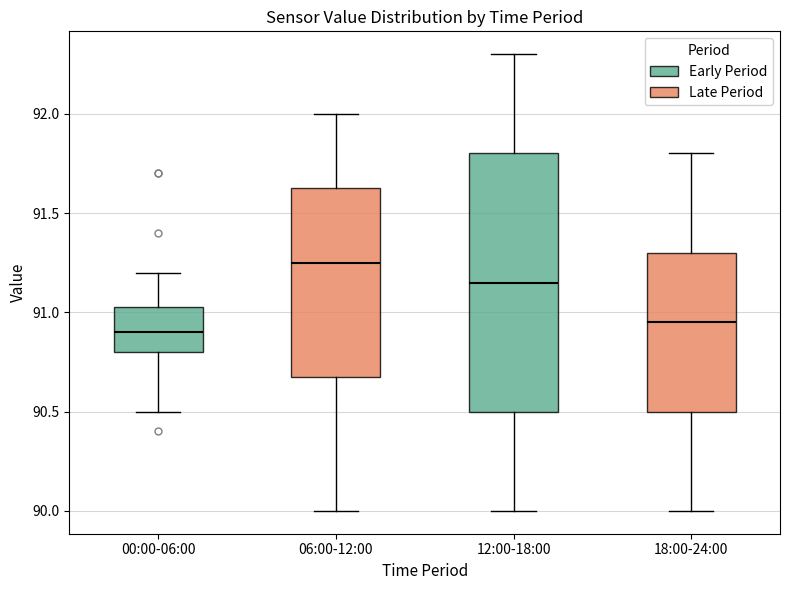

Which box is the tallest, from its lower edge to its upper edge?

12:00-18:00